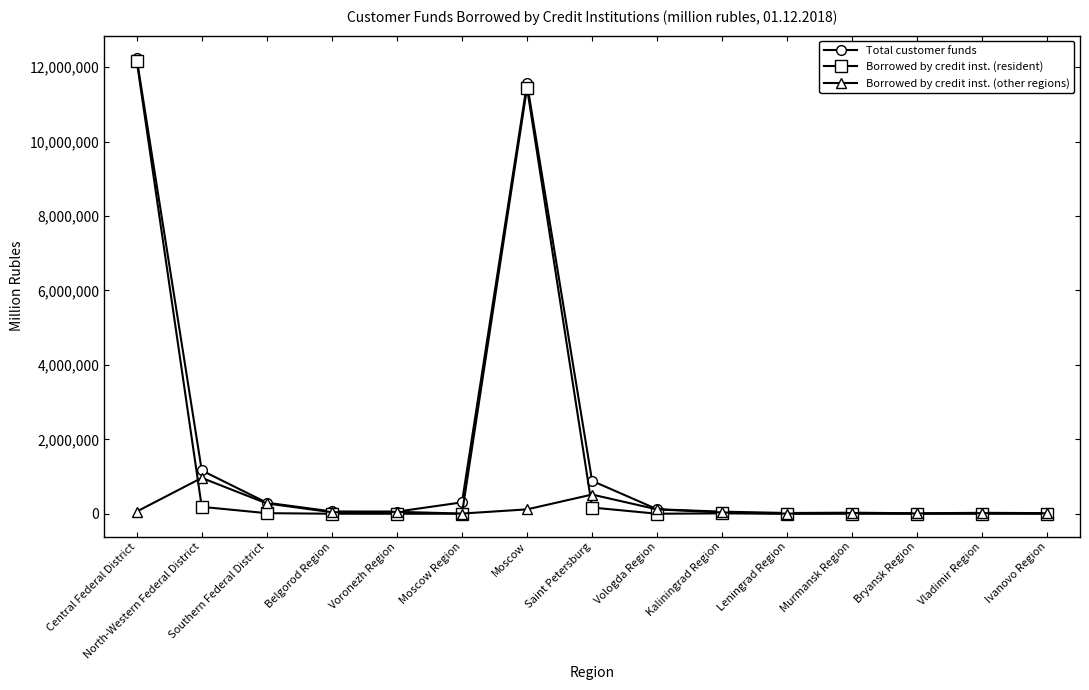

At which label does Total customer funds reach its peak?

Central Federal District